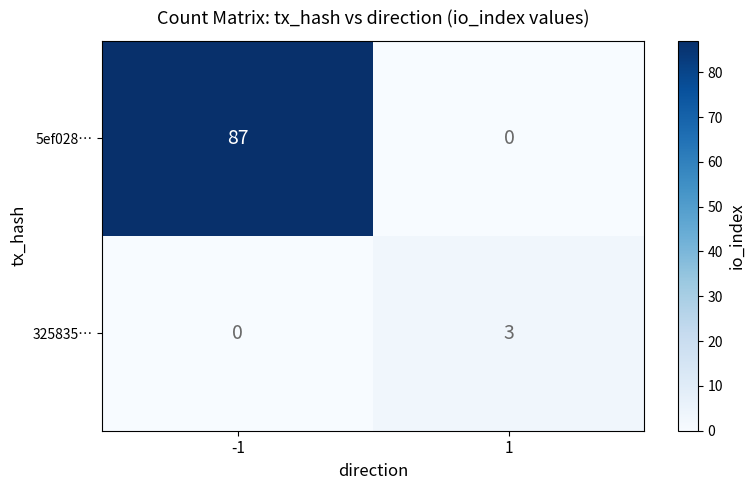

Which series has the largest total across all categories?

5ef028…